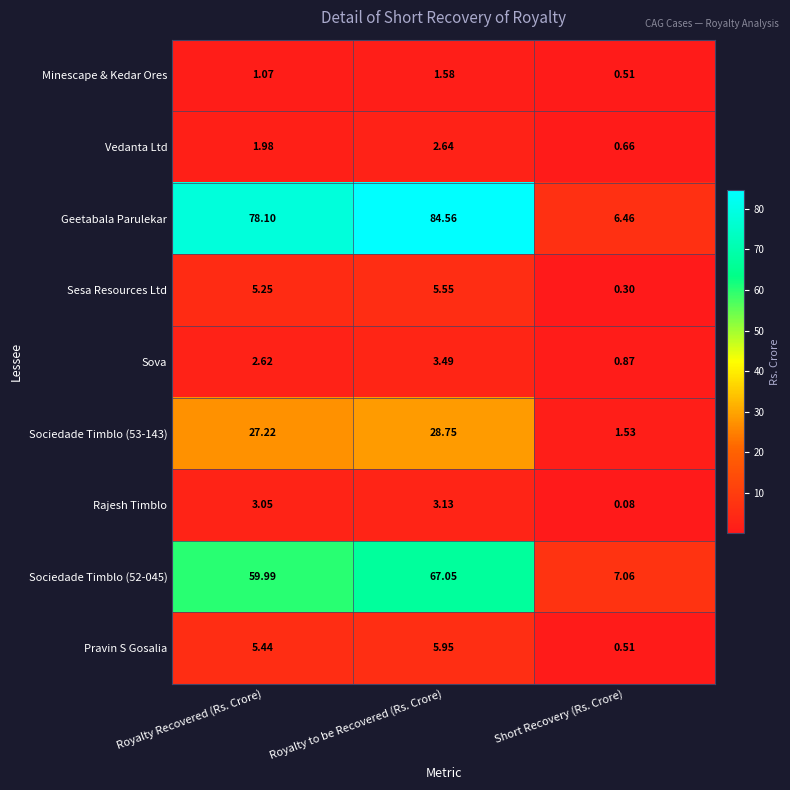

Where is Pravin S Gosalia nearest to the value 3?

Royalty Recovered (Rs. Crore)